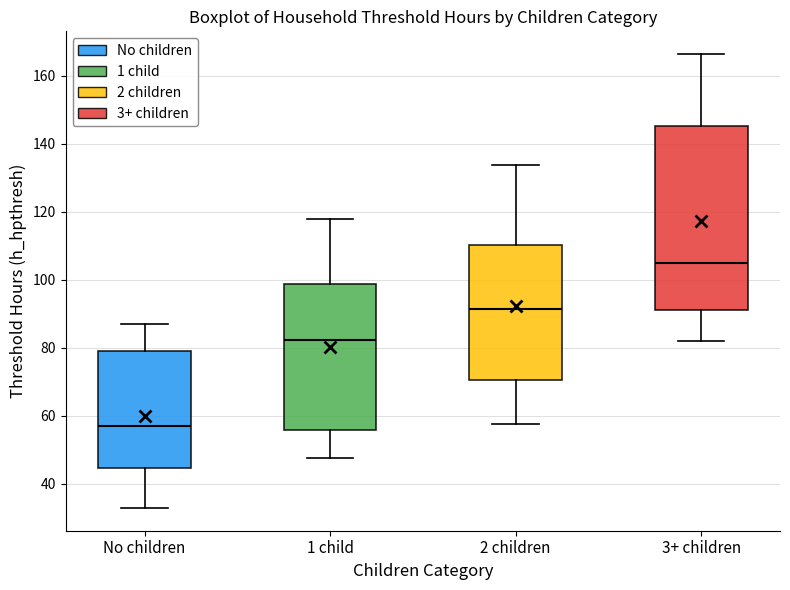

Where is the upper edge of the box for 2 children on the y-axis? The values are not printed on the chart, so give them approximately, as read against the axis.

110